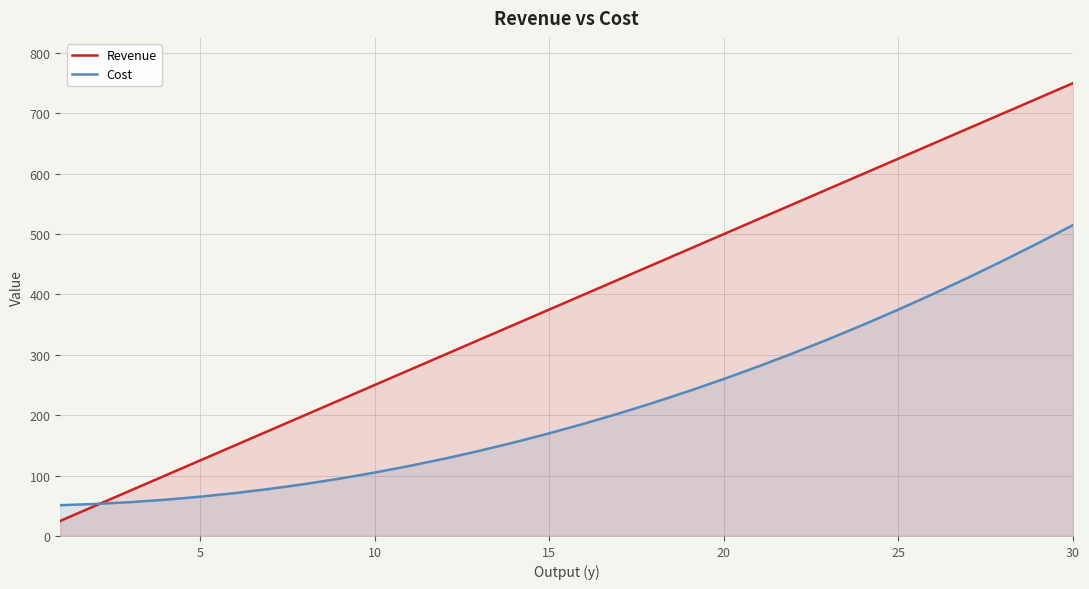

What are all the series names shown in the legend?

Revenue, Cost